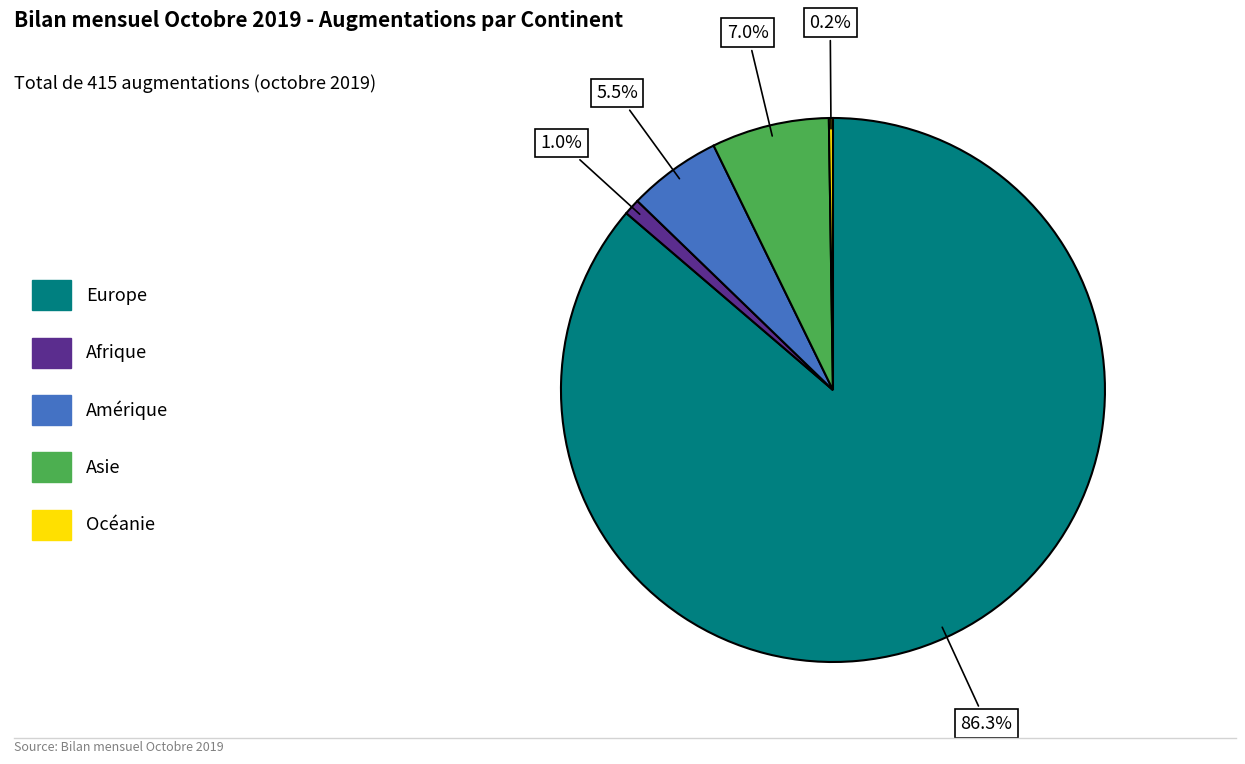

To the nearest percent, what portion does Europe represent?

86%